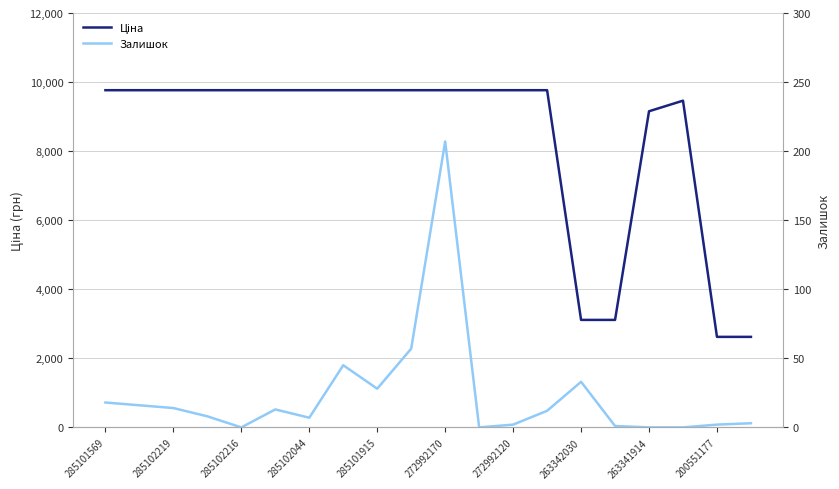

What is the sum of all Залишок values?

466.0